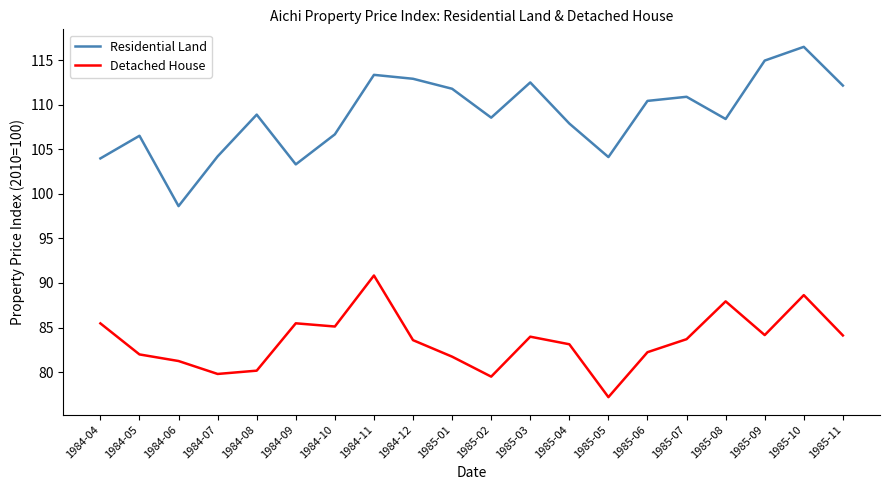

What is the difference between the maximum and minimum values in the Residential Land series?

17.9